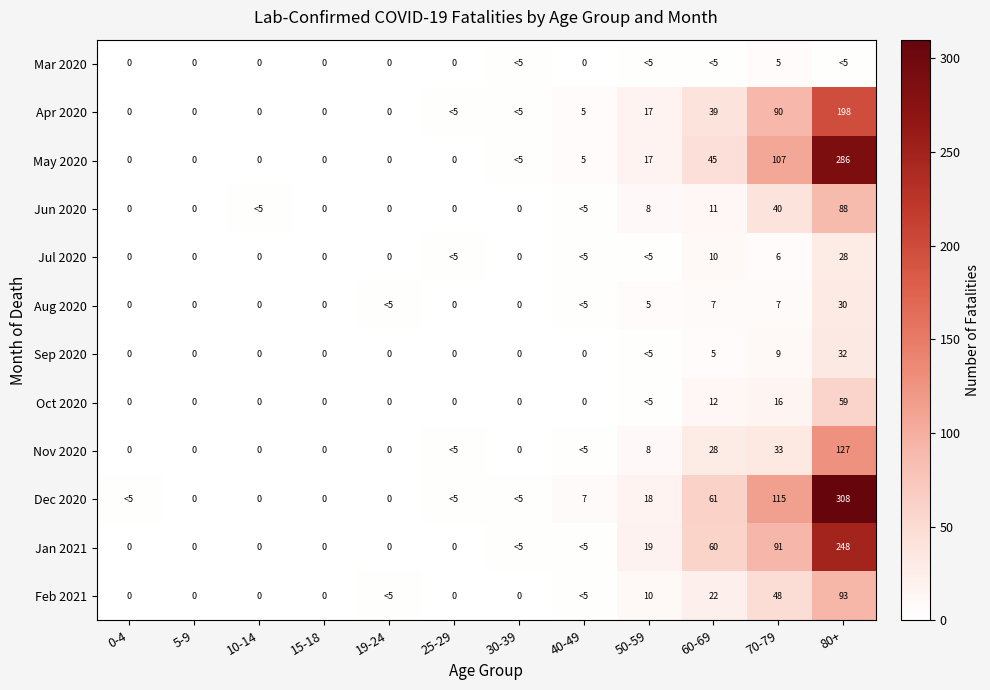

Is the value of Sep 2020 at 0-4 greater than the value of Oct 2020 at 80+?

No